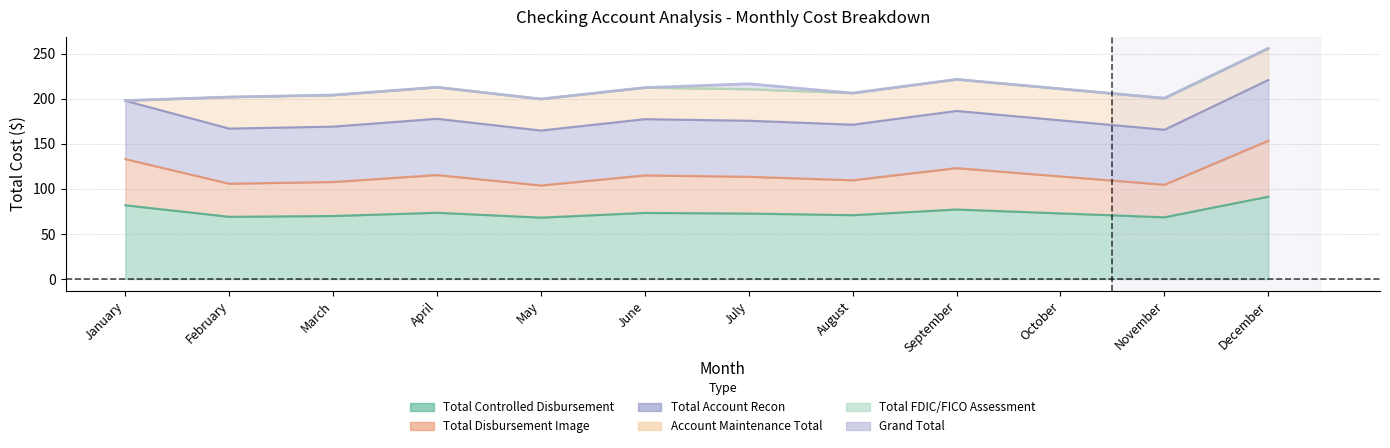

Which category has the highest value across all series?

December